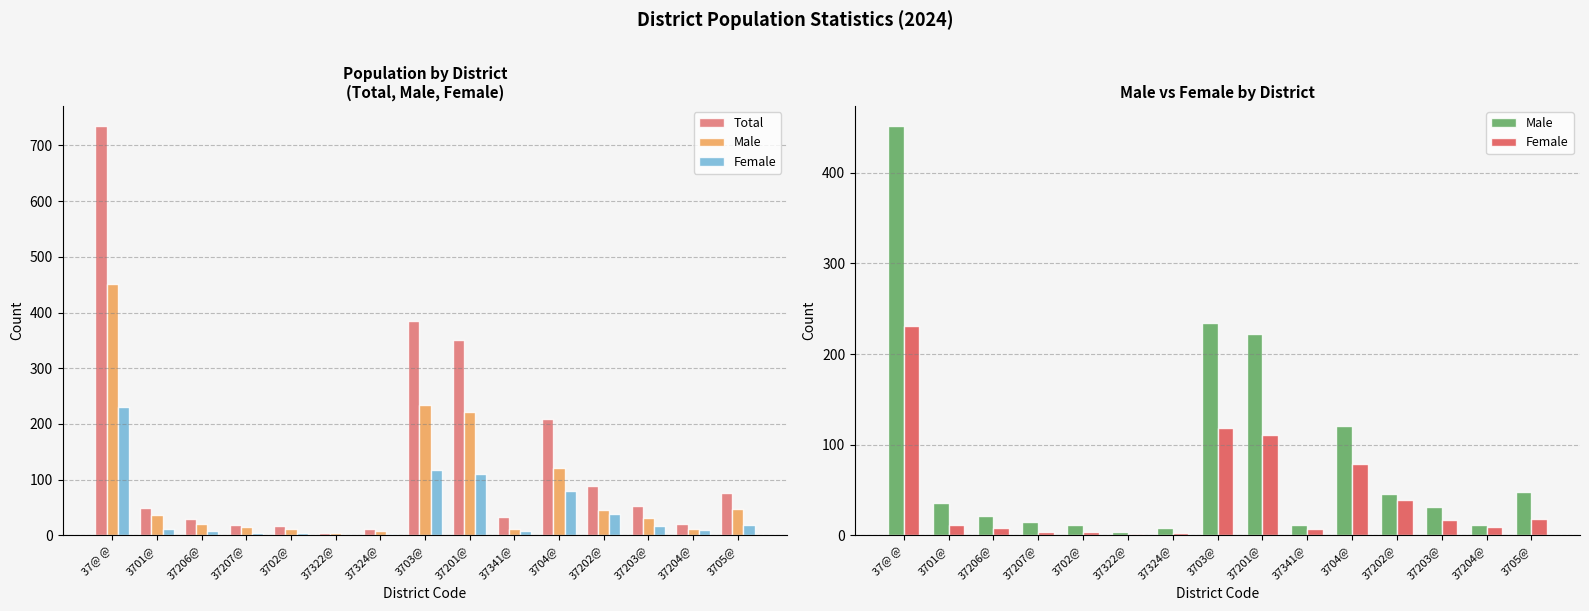

Is it true that Male equals 28 at 37206@?

False